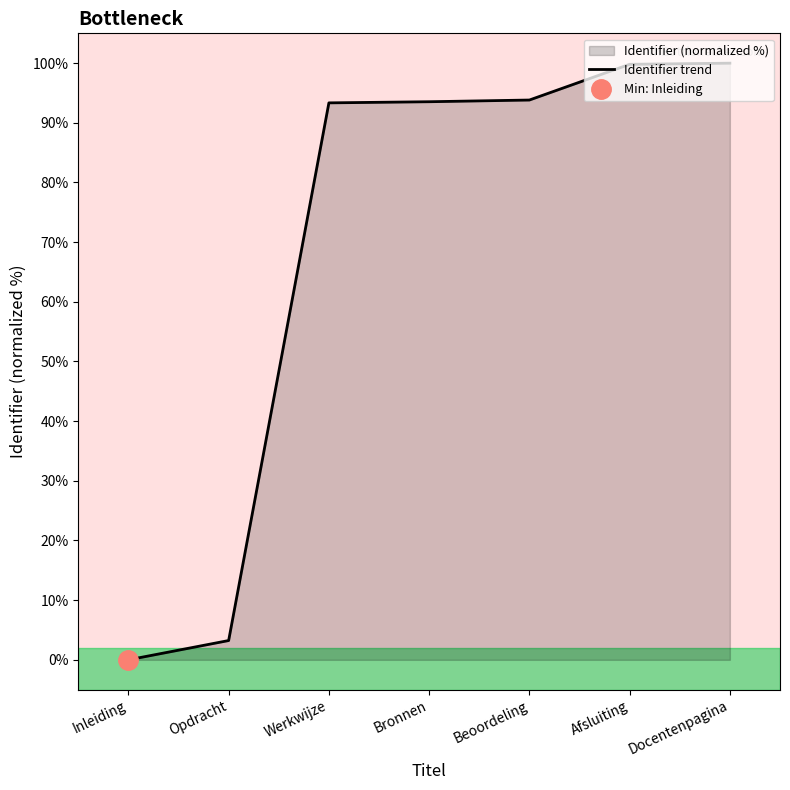

Reading left to right, what are all the values shown in this chart?

Inleiding=0.0	Opdracht=3.2	Werkwijze=93.3	Bronnen=93.5	Beoordeling=93.8	Afsluiting=99.8	Docentenpagina=100.0